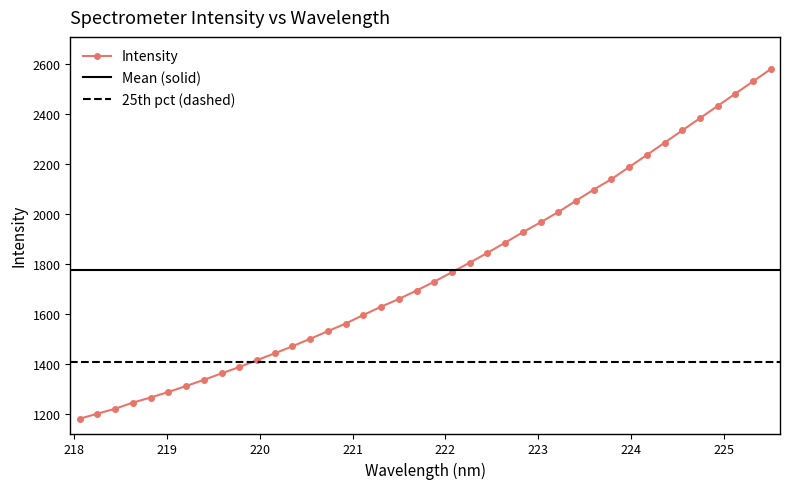

What is the maximum value for Intensity?

2578.0